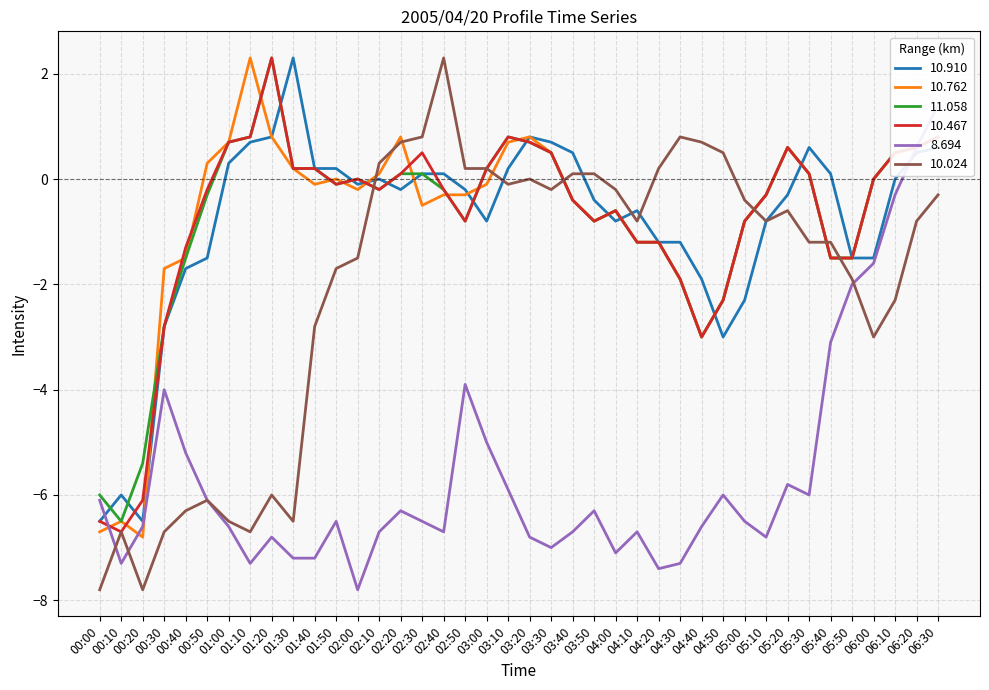

Rank the categories by 8.694 value from lowest to highest.

02:00, 04:20, 00:10, 01:10, 04:30, 01:30, 01:40, 04:00, 03:30, 01:20, 03:20, 05:10, 02:10, 02:40, 03:40, 04:10, 00:20, 01:00, 04:40, 01:50, 02:30, 05:00, 02:20, 03:50, 00:00, 00:50, 04:50, 05:30, 03:10, 05:20, 00:40, 03:00, 00:30, 02:50, 05:40, 05:50, 06:00, 06:10, 06:20, 06:30